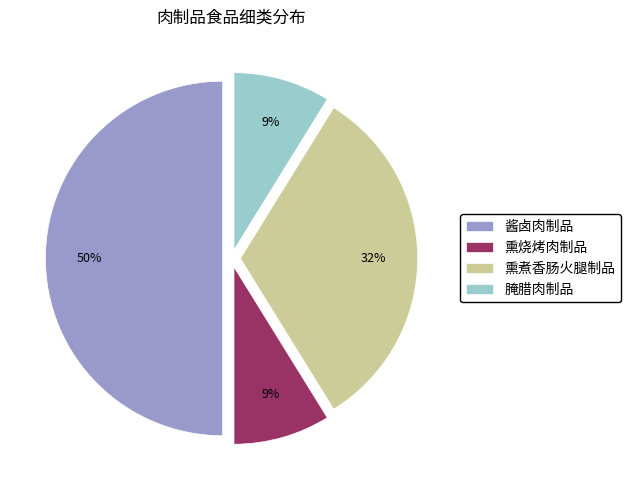

What is the ratio of the value at 熏烧烤肉制品 to the value at 熏煮香肠火腿制品?

0.3